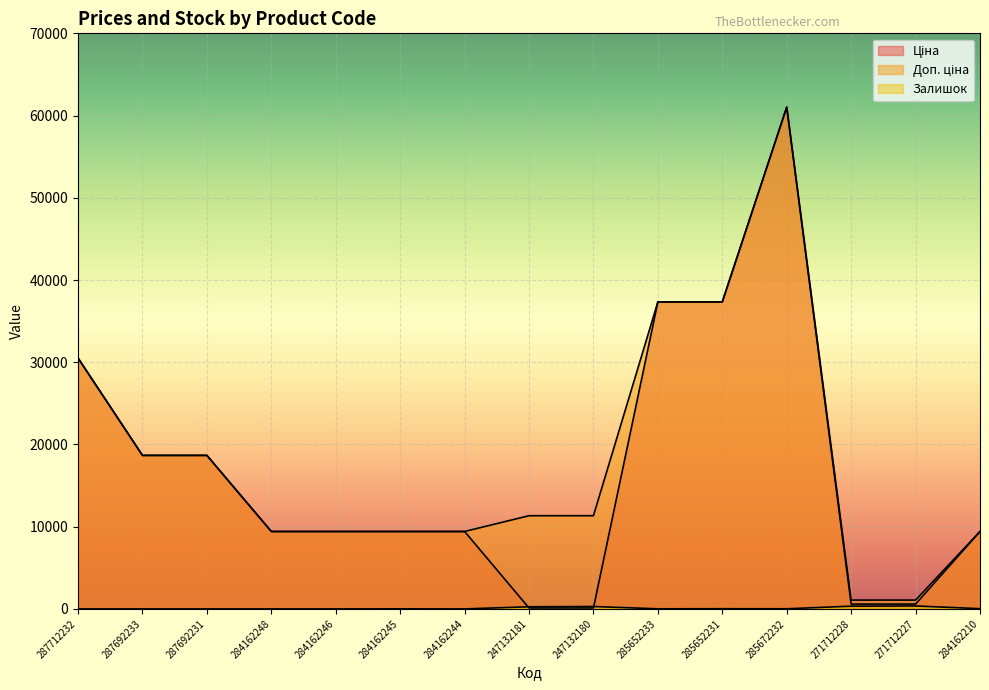

How many lines are shown in the chart?

3